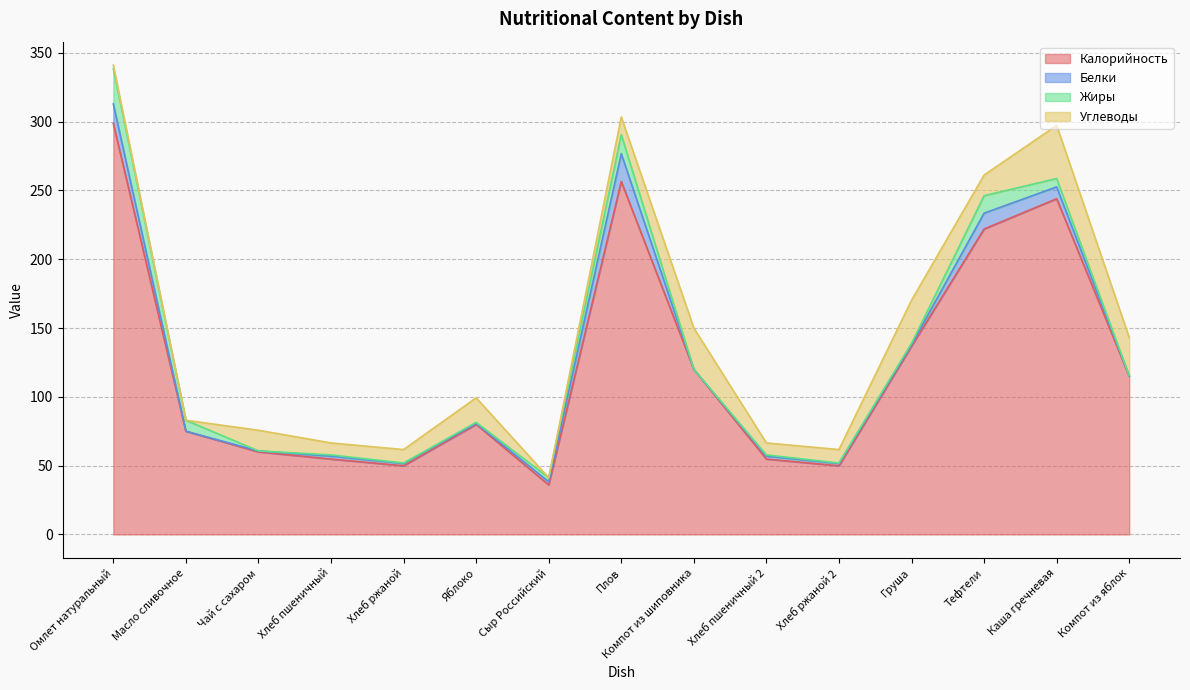

Which series has the largest total across all categories?

Калорийность